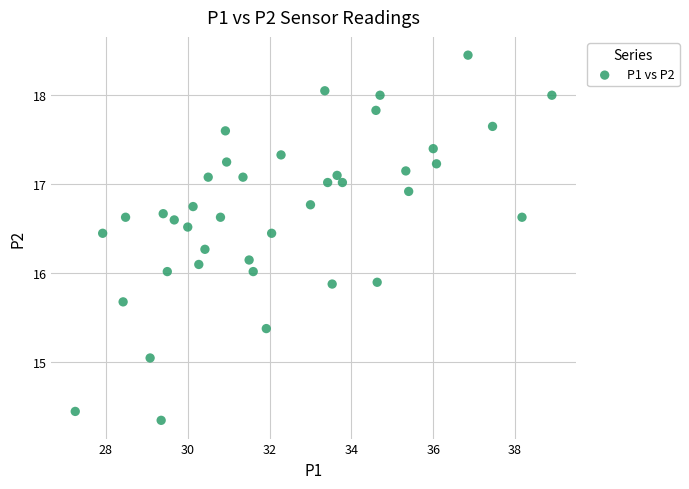

What is the range of Y values (max minus min)?

4.1